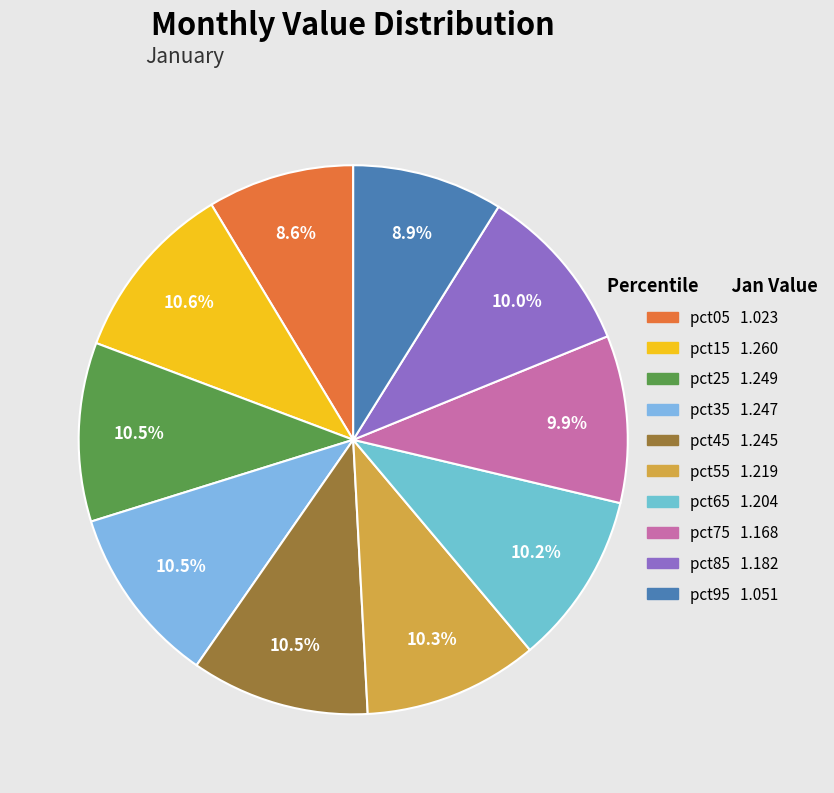

The pct65 slice represents 10% of the pie. True or false?

True